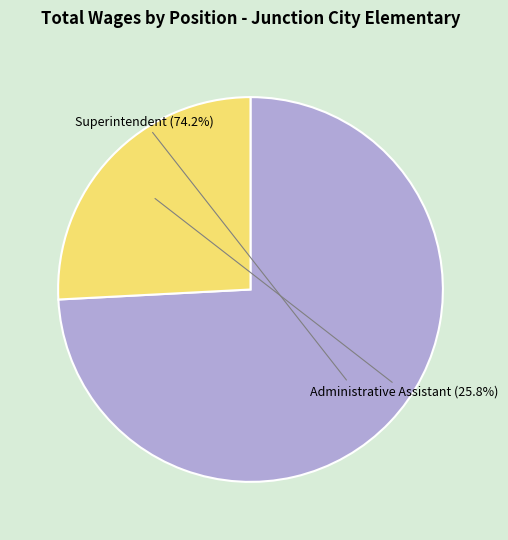

Is there any slice that represents more than half of the pie?

Yes